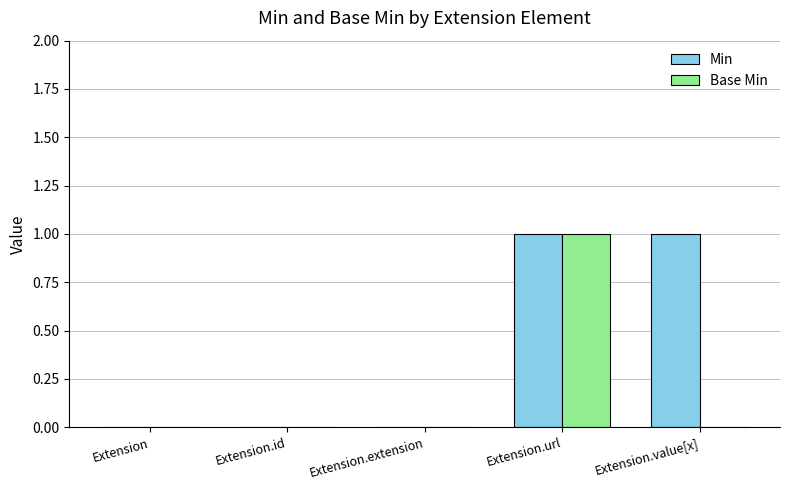

Reading right to left, list all the values displayed in this chart.

Min: Extension.value[x]=1	Extension.url=1	Extension.extension=0	Extension.id=0	Extension=0
Base Min: Extension.value[x]=0	Extension.url=1	Extension.extension=0	Extension.id=0	Extension=0